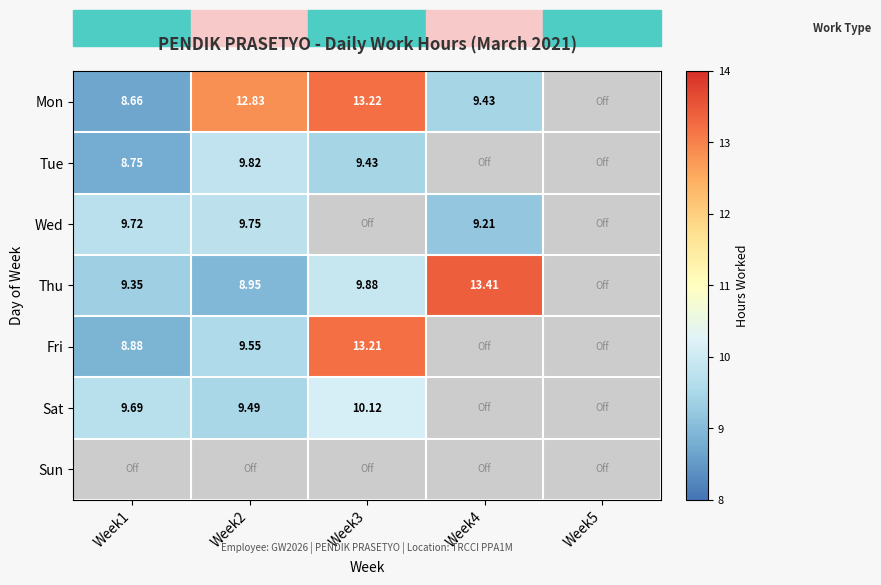

How many data points in Sat are less than 10?

2